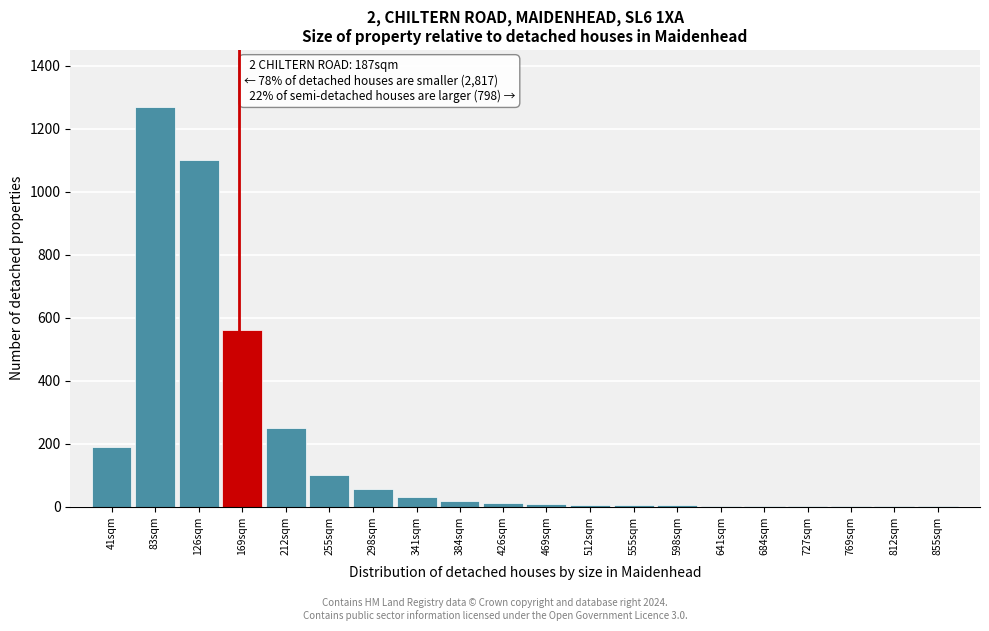

Which category has the highest value across all series?

83sqm